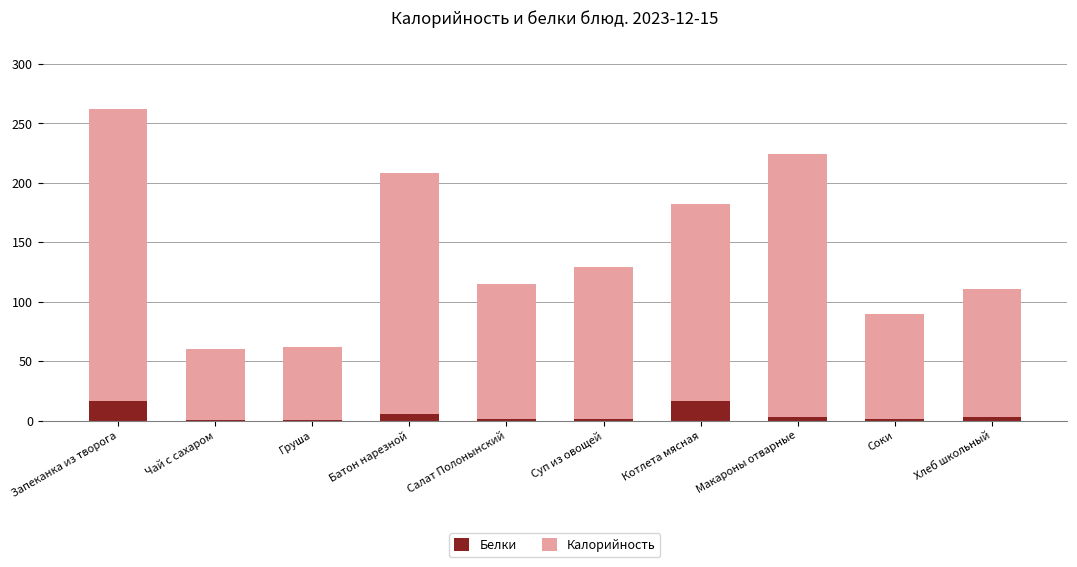

What is the average value of the Белки series?

4.9